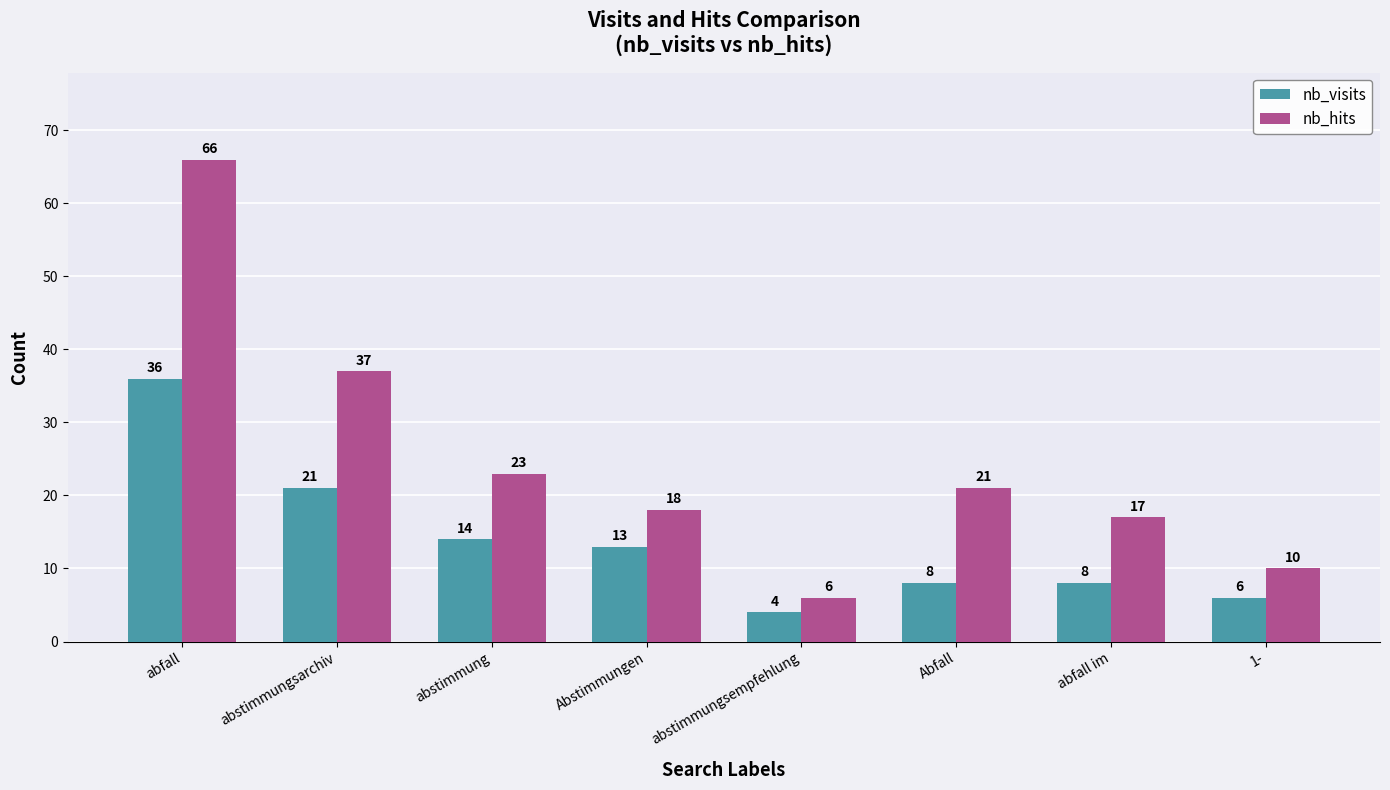

Which series has the largest range (max minus min)?

nb_hits